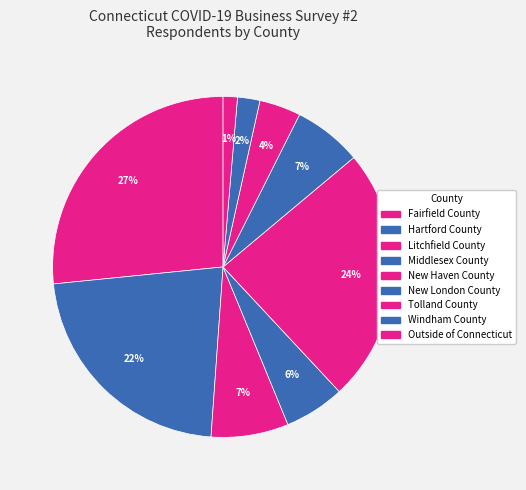

What portion of the pie excludes Windham County?

97.9%